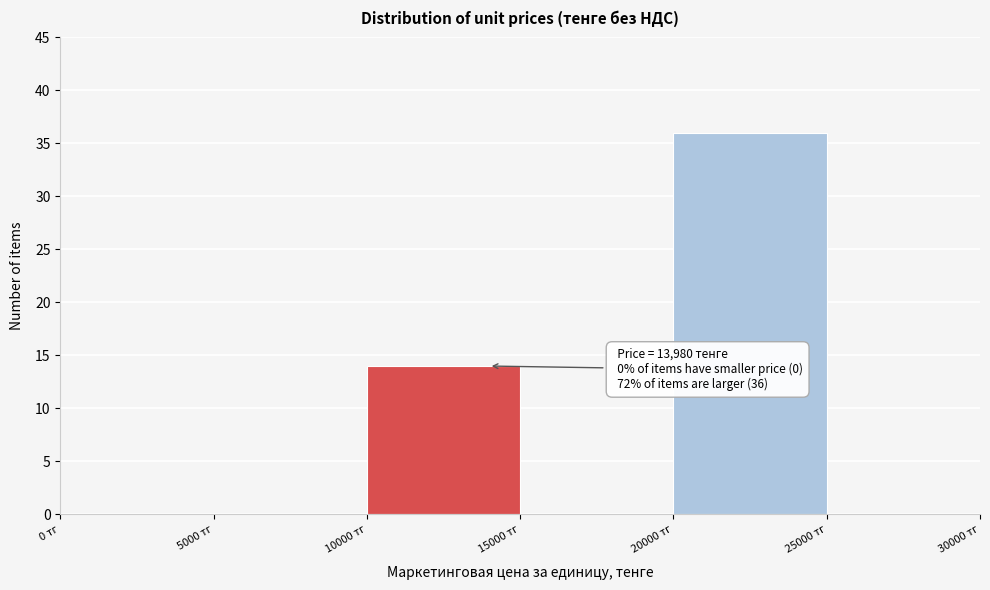

Over which range of the x-axis is the bar tallest?

20000 to 25000